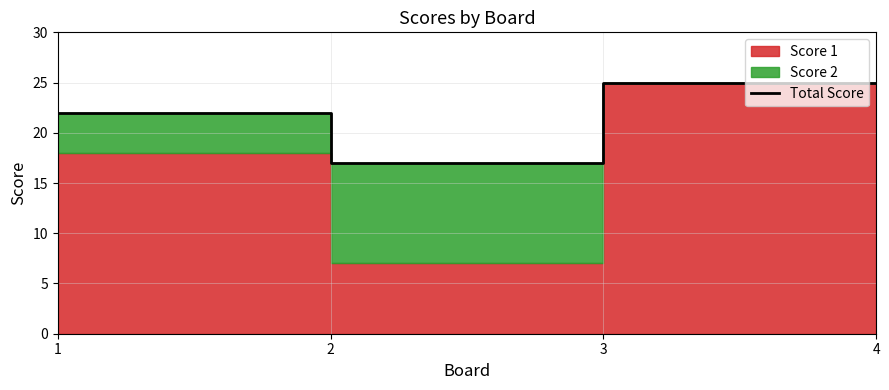

Where is the data nearest to the value 21?

1